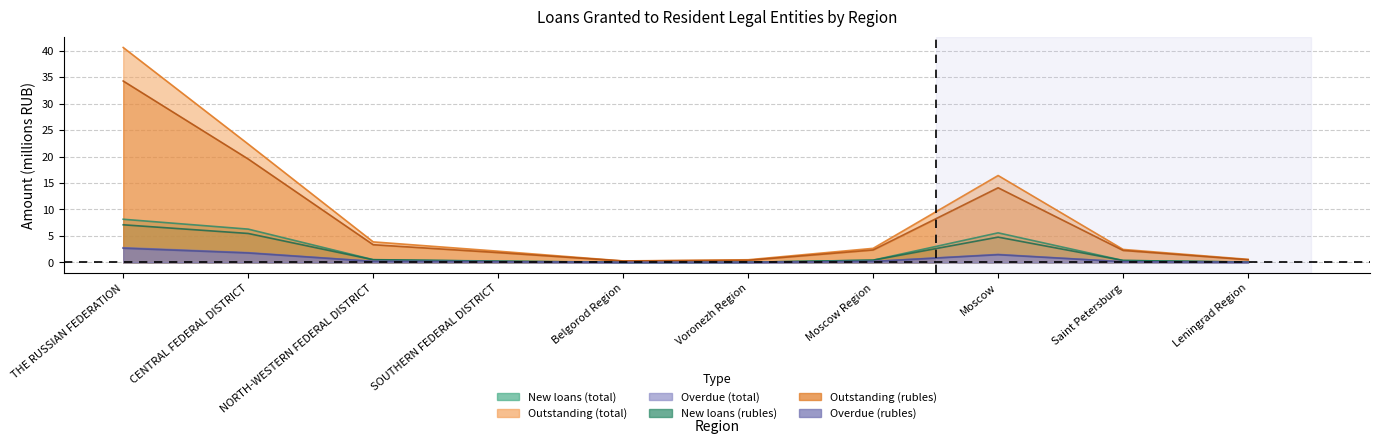

How many lines are shown in the chart?

6